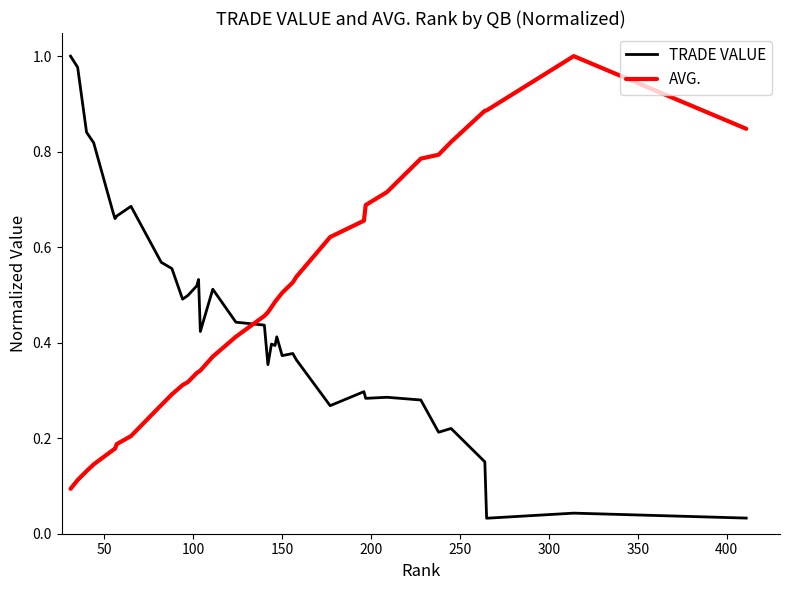

Which series ends up on top after the final intersection of AVG. and TRADE VALUE?

AVG.